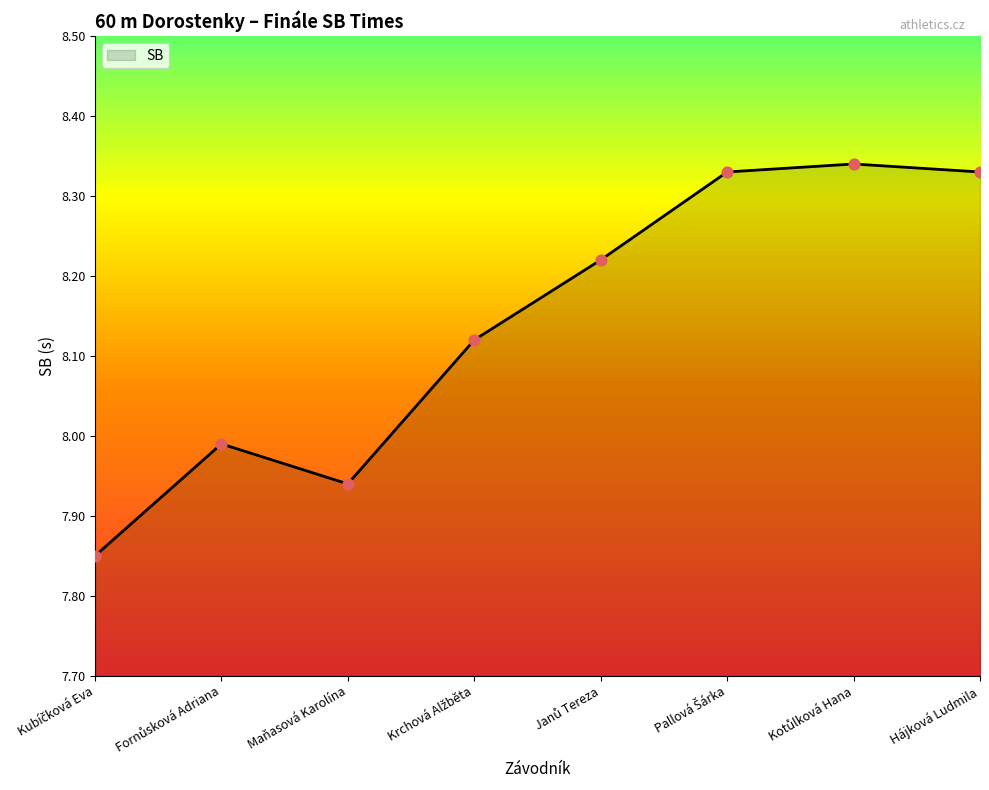

Where is the first local minimum?

Maňasová Karolína